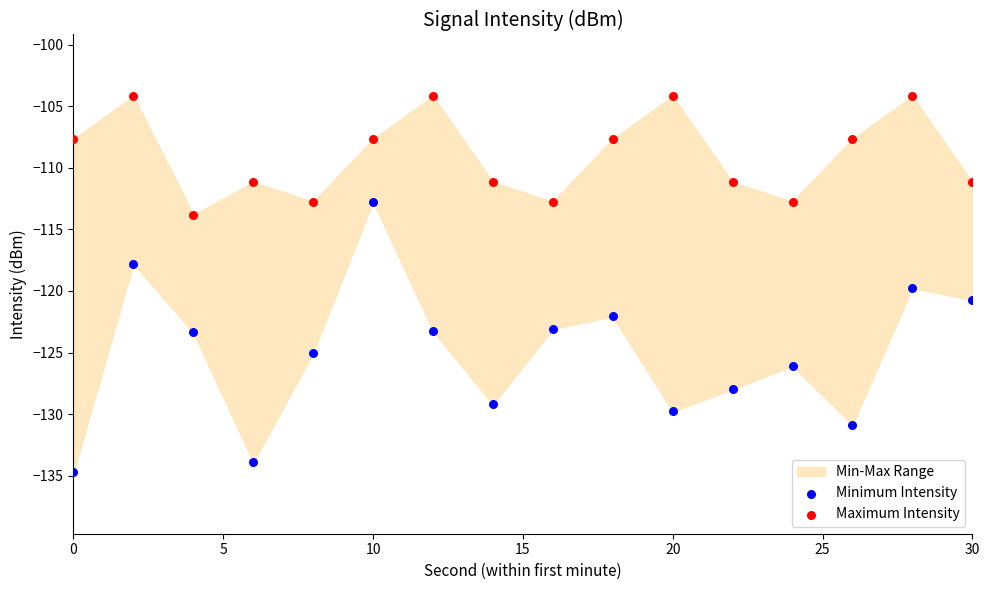

Which series contains the lowest Y value?

Minimum Intensity